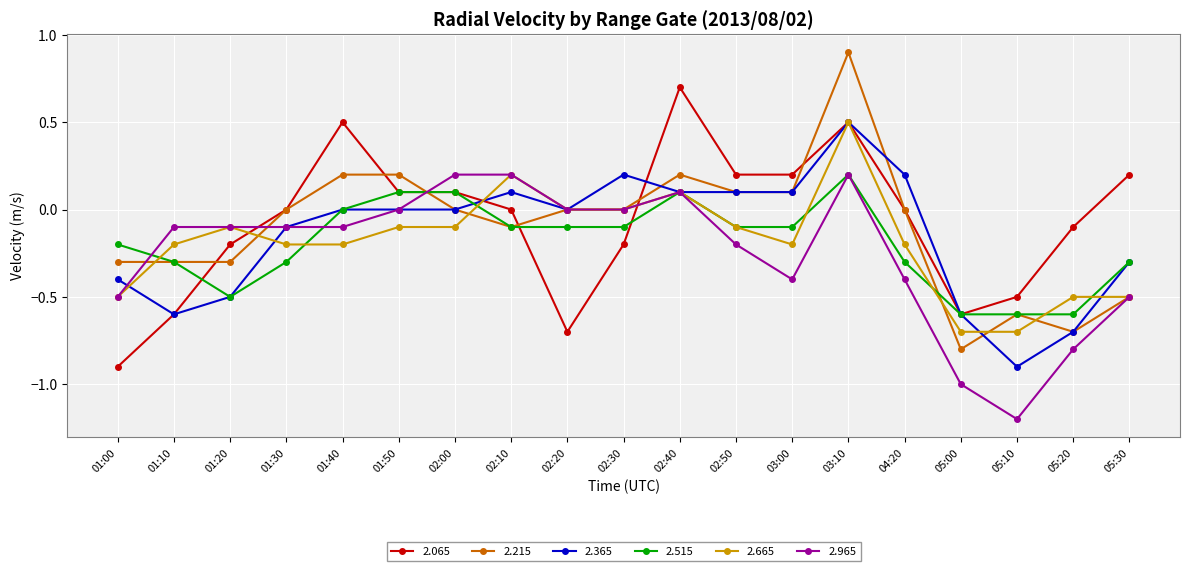

What is the minimum value for 2.515?

-0.6